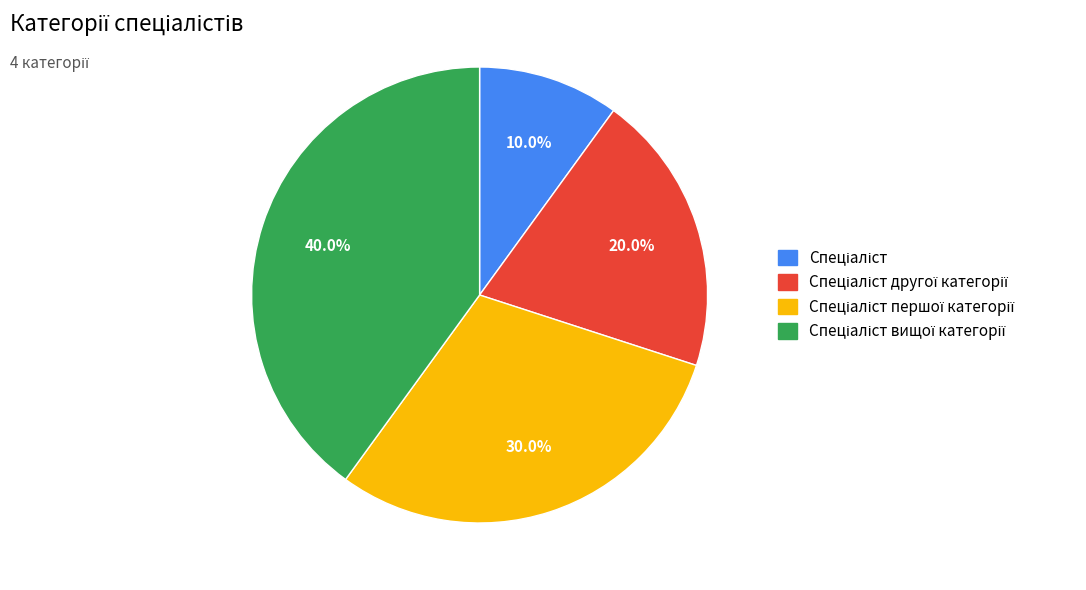

How many slices are in this pie chart?

4